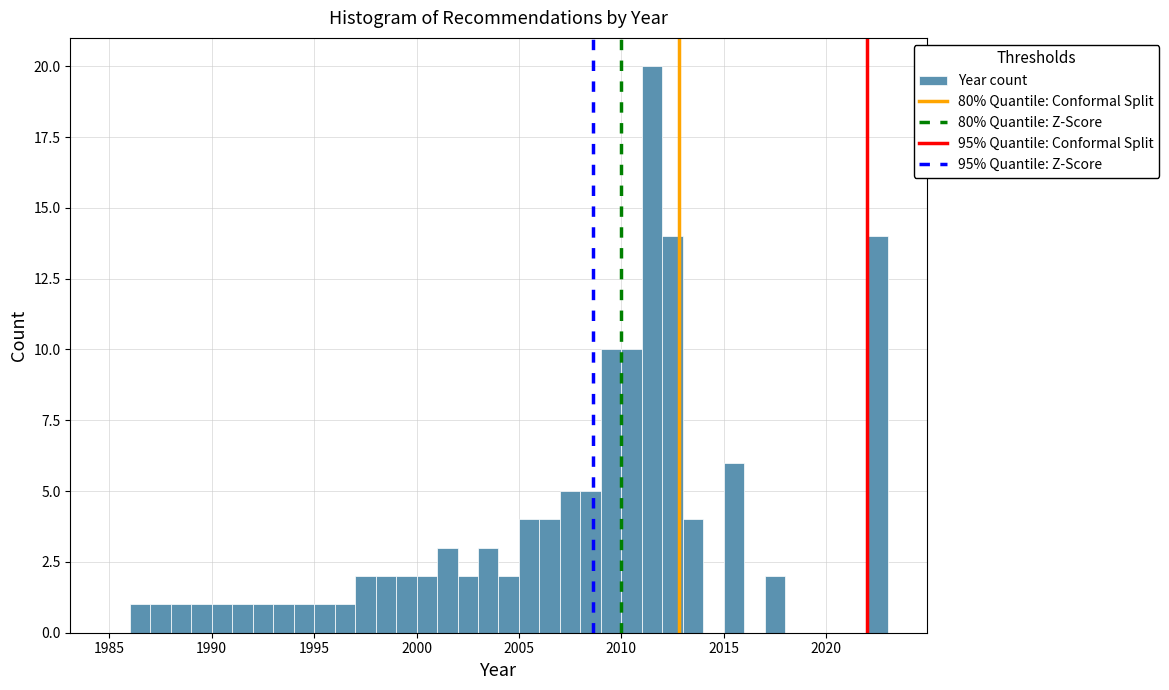

Around what value on the x-axis is the tallest bar? Give the approximate position of its centre, as read against the axis.

2011.5